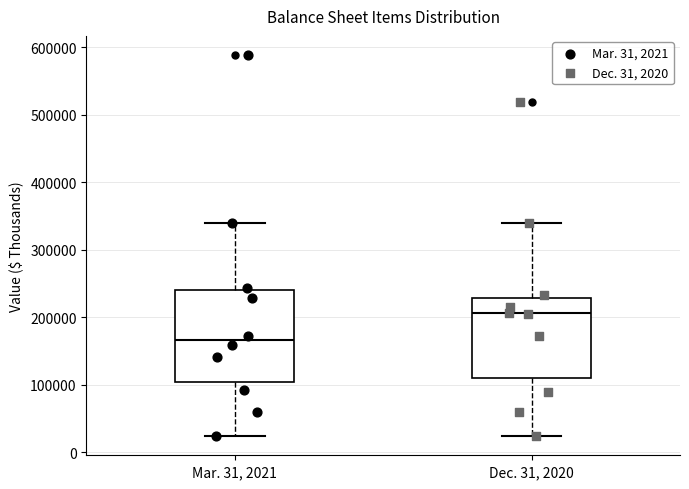

Which box's median line is the lowest?

Mar. 31, 2021